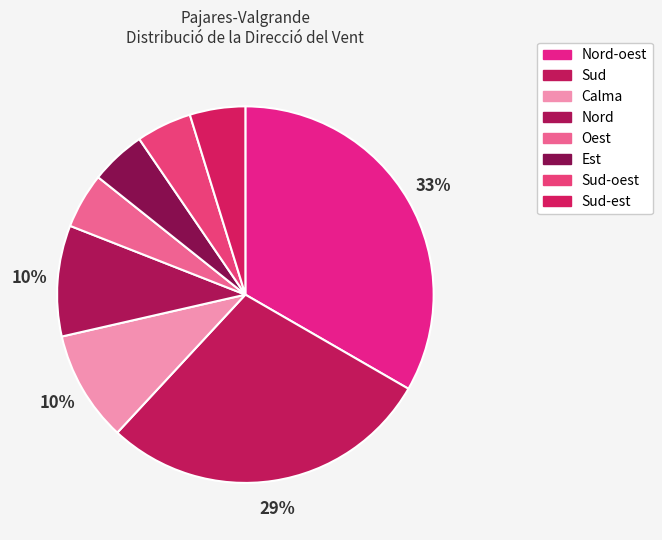

Count the number of slices in the pie.

8